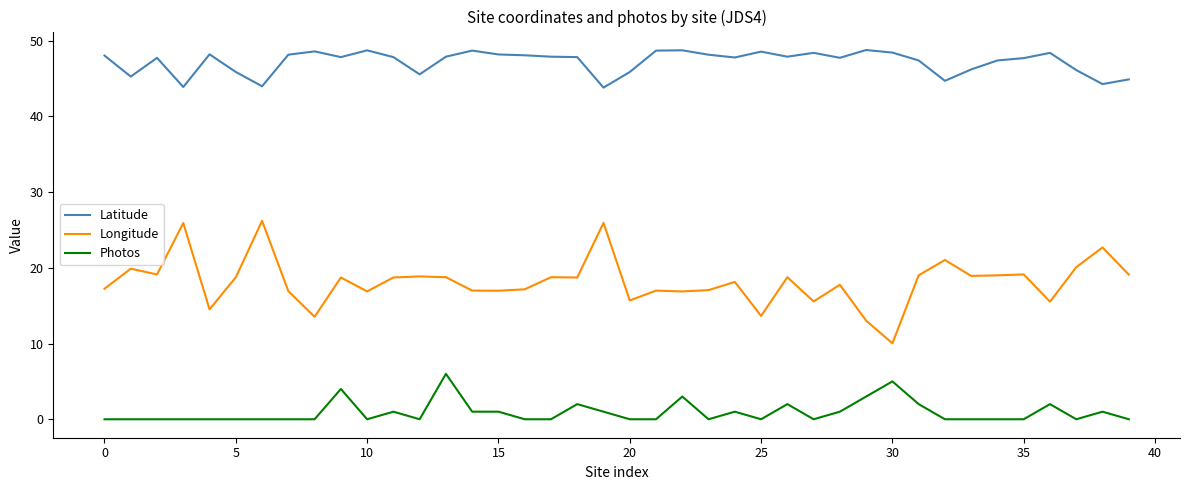

What are all the series names shown in the legend?

Latitude, Longitude, Photos